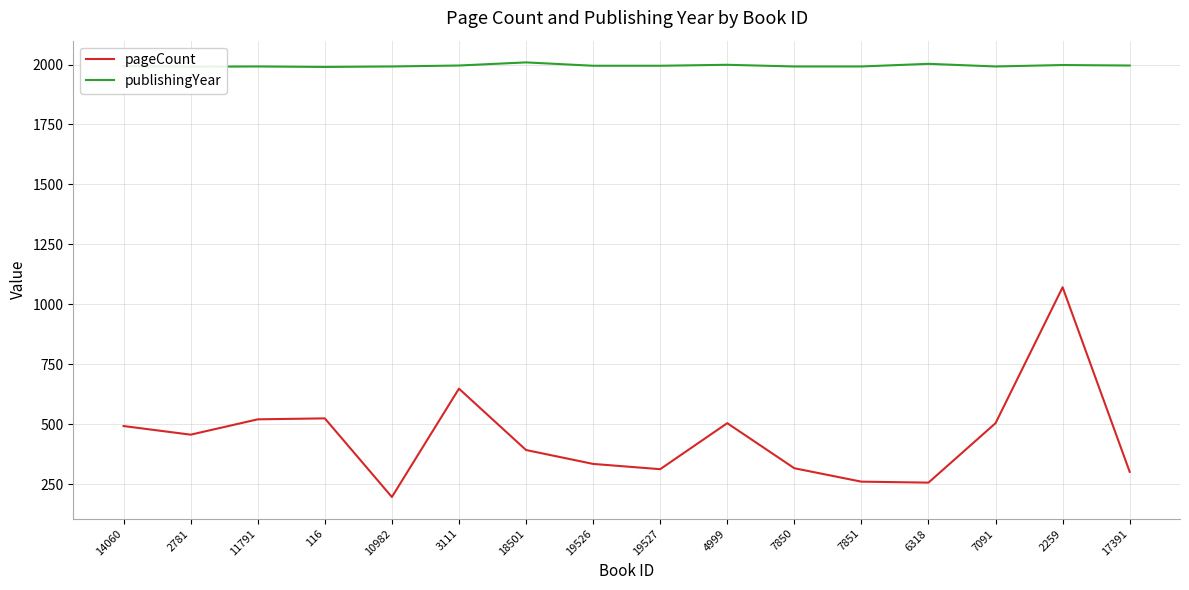

Is the value of publishingYear at 17391 greater than the value of pageCount at 10982?

Yes